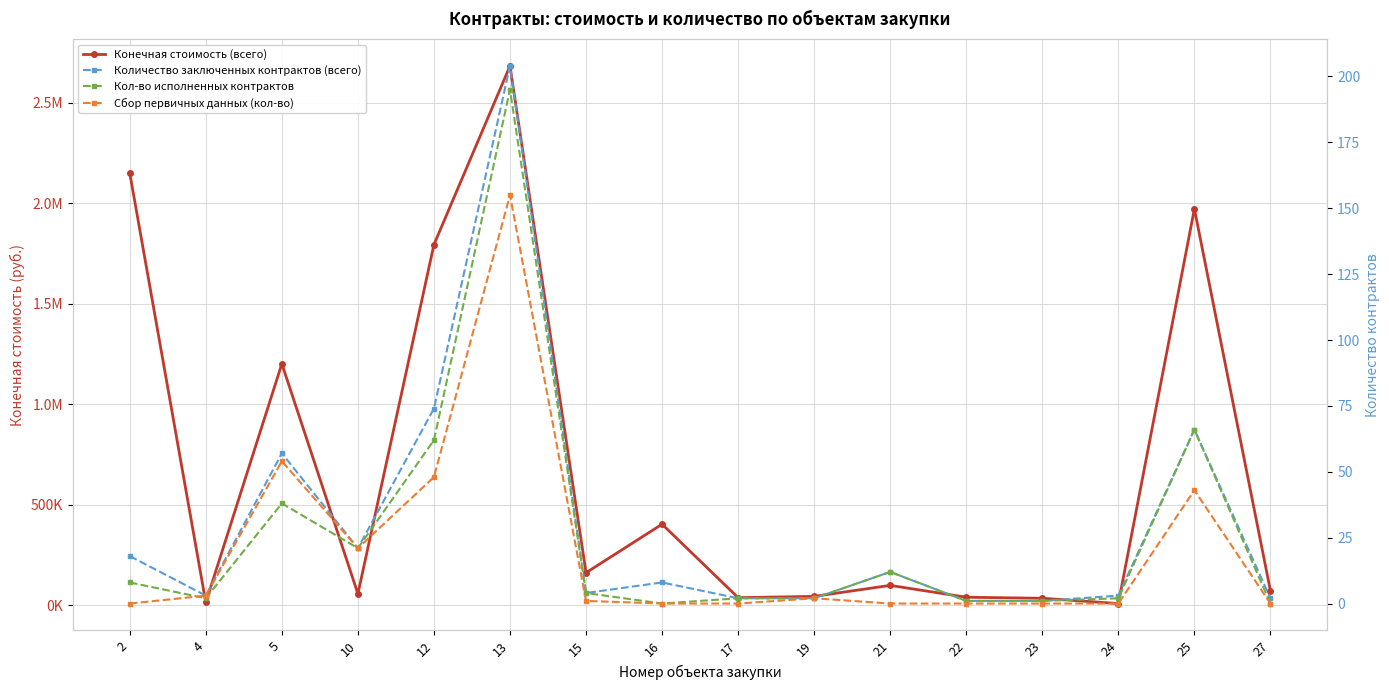

Where is Количество заключенных контрактов (всего) nearest to the value 102?

12